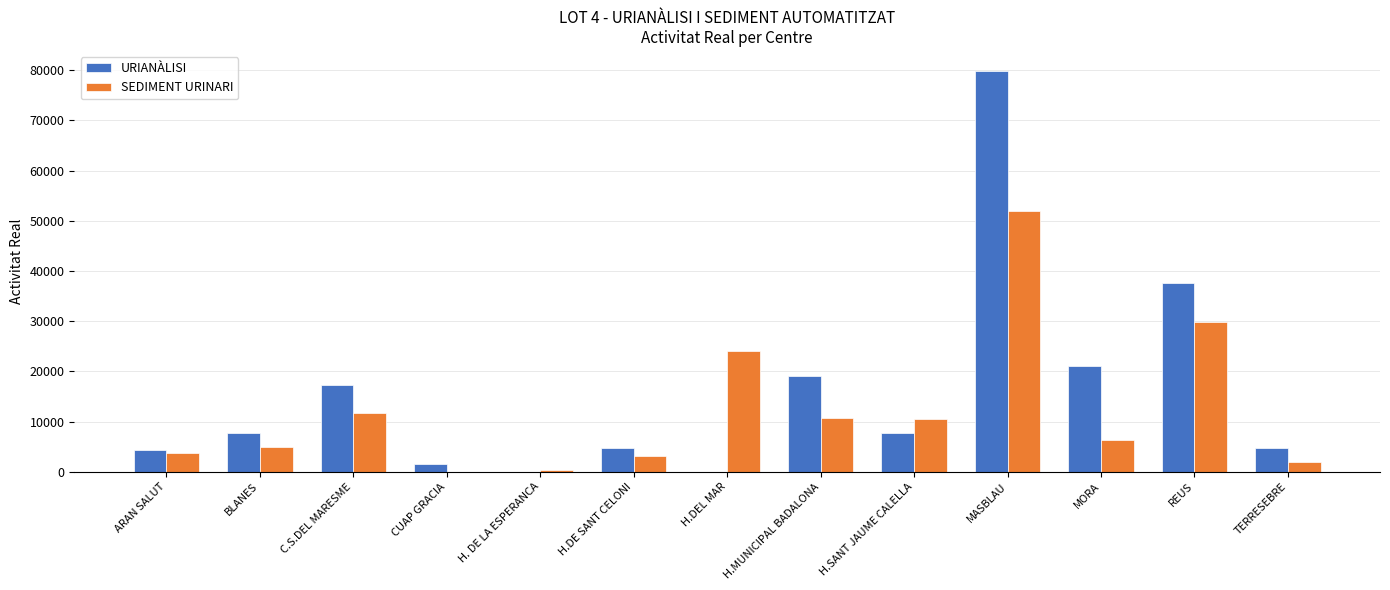

Where is URIANÀLISI nearest to the value 39916?

REUS